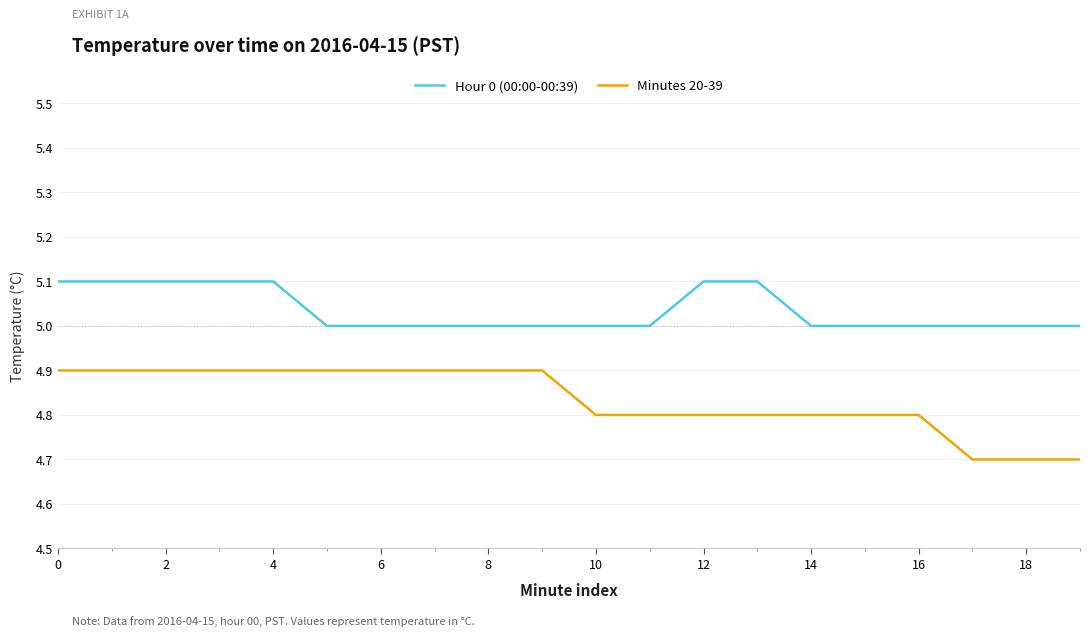

Reading left to right, what are all the values shown in this chart?

Hour 0 (00:00-00:39): 5.1	5.1	5.1	5.1	5.1	5.0	5.0	5.0	5.0	5.0	5.0	5.0	5.1	5.1	5.0	5.0	5.0	5.0	5.0	5.0
Minutes 20-39: 4.9	4.9	4.9	4.9	4.9	4.9	4.9	4.9	4.9	4.9	4.8	4.8	4.8	4.8	4.8	4.8	4.8	4.7	4.7	4.7